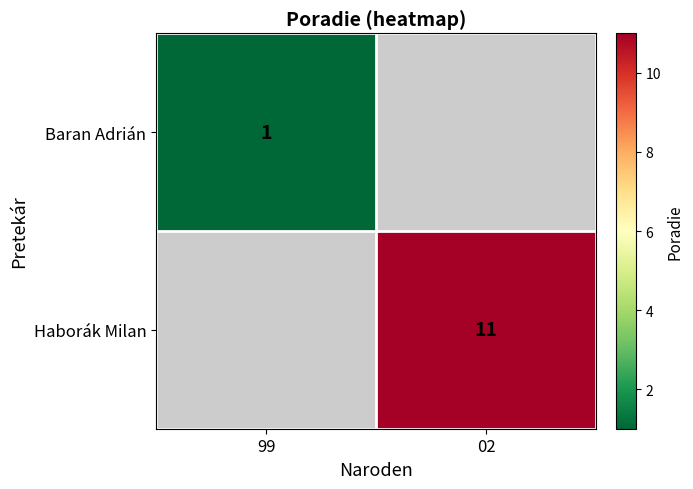

Is it true that Baran Adrián equals 1 at 99?

True